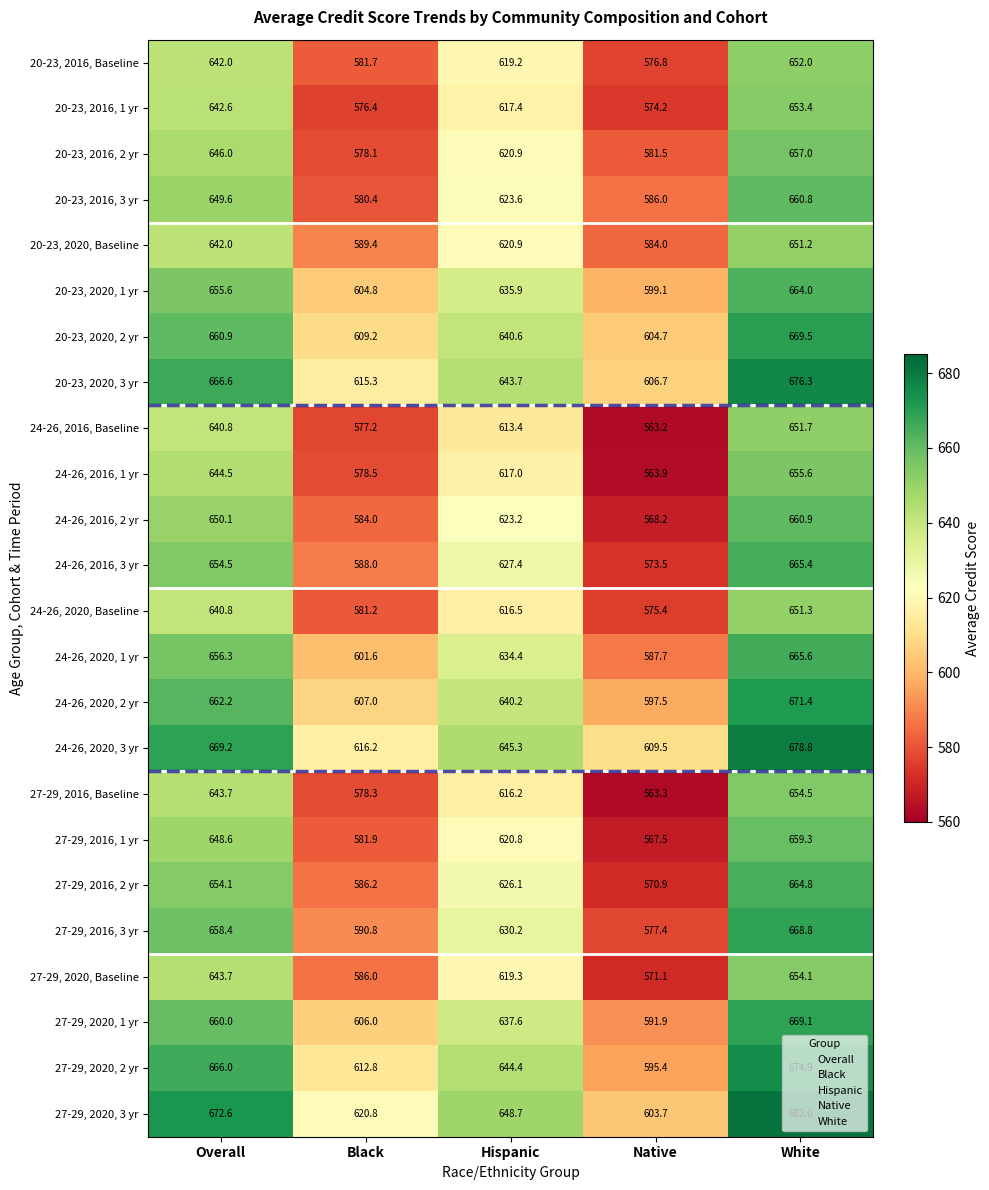

Which label corresponds to the smallest value in the chart?

Native